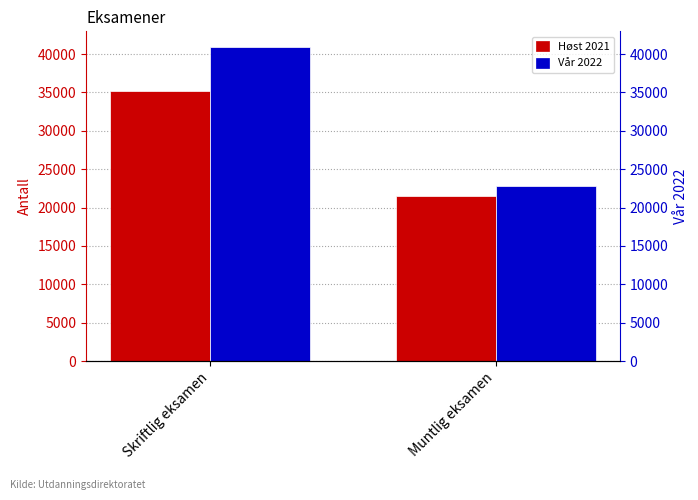

Which category has the lowest value in the Vår 2022 series?

Muntlig eksamen